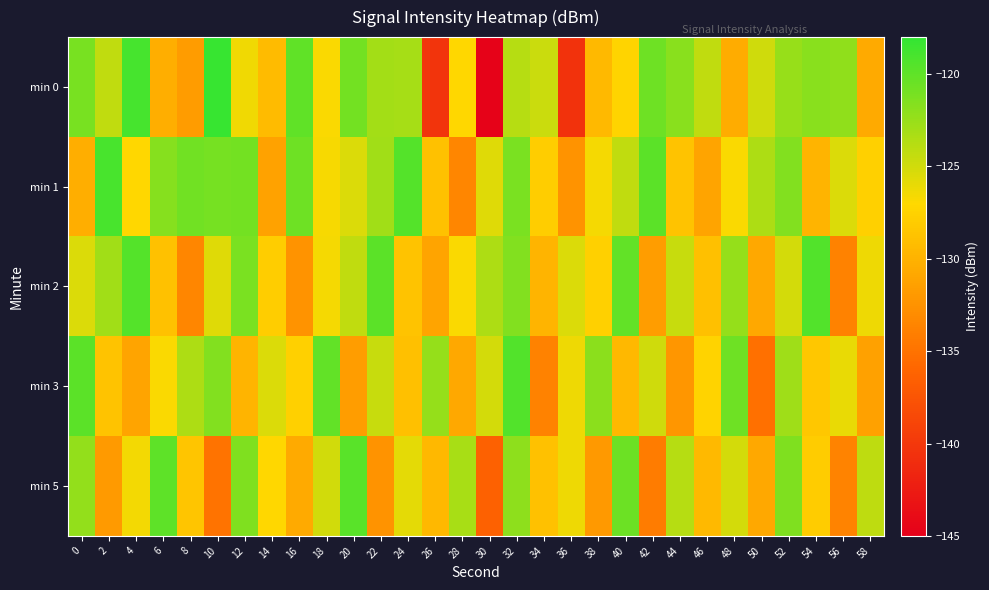

Reading left to right, extract all data points from this chart.

min 0: 0=-121.1	2=-124.3	4=-118.9	6=-130.3	8=-131.7	10=-118.3	12=-126.4	14=-129.4	16=-120.1	18=-126.8	20=-120.9	22=-123.0	24=-123.1	26=-140.3	28=-127.1	30=-144.7	32=-123.8	34=-124.7	36=-140.5	38=-129.4	40=-127.3	42=-120.7	44=-121.8	46=-124.3	48=-130.5	50=-124.9	52=-122.4	54=-121.9	56=-122.2	58=-130.6
min 1: 0=-130.3	2=-119.0	4=-127.1	6=-121.8	8=-120.8	10=-121.0	12=-120.9	14=-131.3	16=-120.7	18=-126.7	20=-125.4	22=-122.9	24=-119.5	26=-128.8	28=-133.5	30=-125.7	32=-121.2	34=-127.9	36=-132.3	38=-126.5	40=-124.3	42=-119.9	44=-128.7	46=-131.1	48=-126.8	50=-123.5	52=-121.5	54=-129.9	56=-125.4	58=-127.7
min 2: 0=-125.4	2=-122.9	4=-119.5	6=-128.8	8=-133.5	10=-125.7	12=-121.2	14=-127.9	16=-132.3	18=-126.5	20=-124.3	22=-119.9	24=-128.7	26=-131.1	28=-126.8	30=-123.5	32=-121.5	34=-129.9	36=-125.4	38=-127.7	40=-120.1	42=-131.7	44=-124.6	46=-128.9	48=-122.3	50=-130.8	52=-125.1	54=-119.5	56=-133.8	58=-126.2
min 3: 0=-119.9	2=-128.7	4=-131.1	6=-126.8	8=-123.5	10=-121.5	12=-129.9	14=-125.4	16=-127.7	18=-120.1	20=-131.7	22=-124.6	24=-128.9	26=-122.3	28=-130.8	30=-125.1	32=-119.5	34=-133.8	36=-126.2	38=-122.0	40=-129.5	42=-124.9	44=-132.2	46=-127.5	48=-120.7	50=-135.1	52=-122.8	54=-128.4	56=-126.1	58=-131.3
min 5: 0=-122.2	2=-131.9	4=-126.5	6=-120.0	8=-128.5	10=-134.9	12=-121.5	14=-127.1	16=-130.7	18=-125.0	20=-119.8	22=-132.4	24=-125.9	26=-129.5	28=-123.2	30=-136.5	32=-122.1	34=-128.8	36=-126.3	38=-132.0	40=-120.6	42=-134.2	44=-123.9	46=-129.4	48=-125.1	50=-130.8	52=-121.4	54=-128.0	56=-133.7	58=-124.2